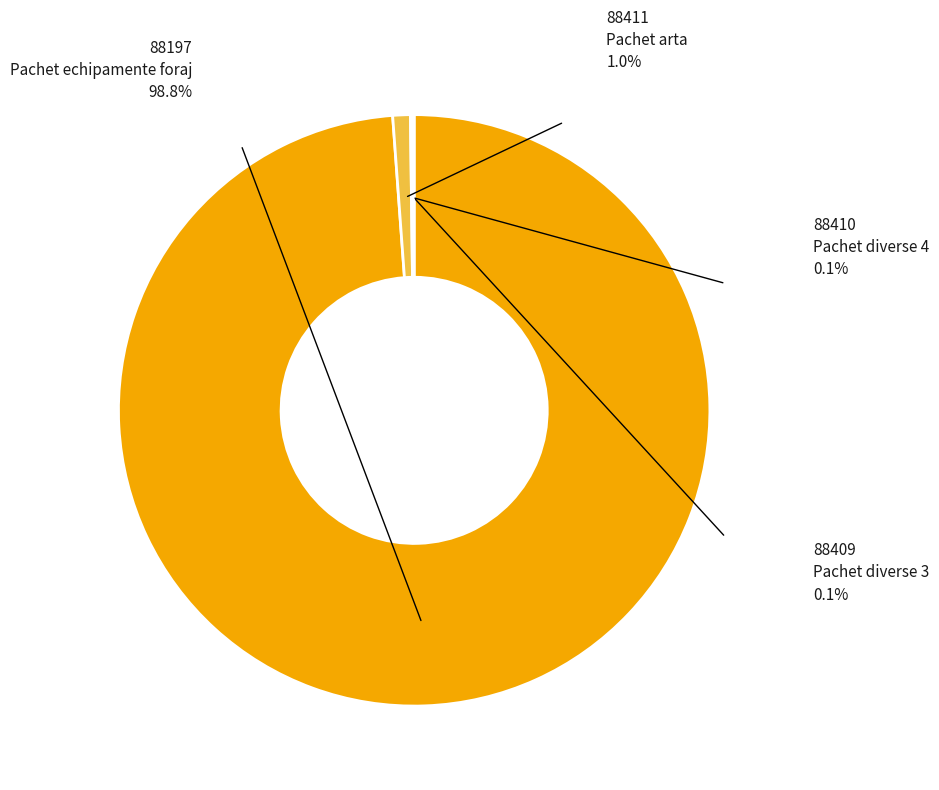

Is there a majority slice in this chart?

Yes